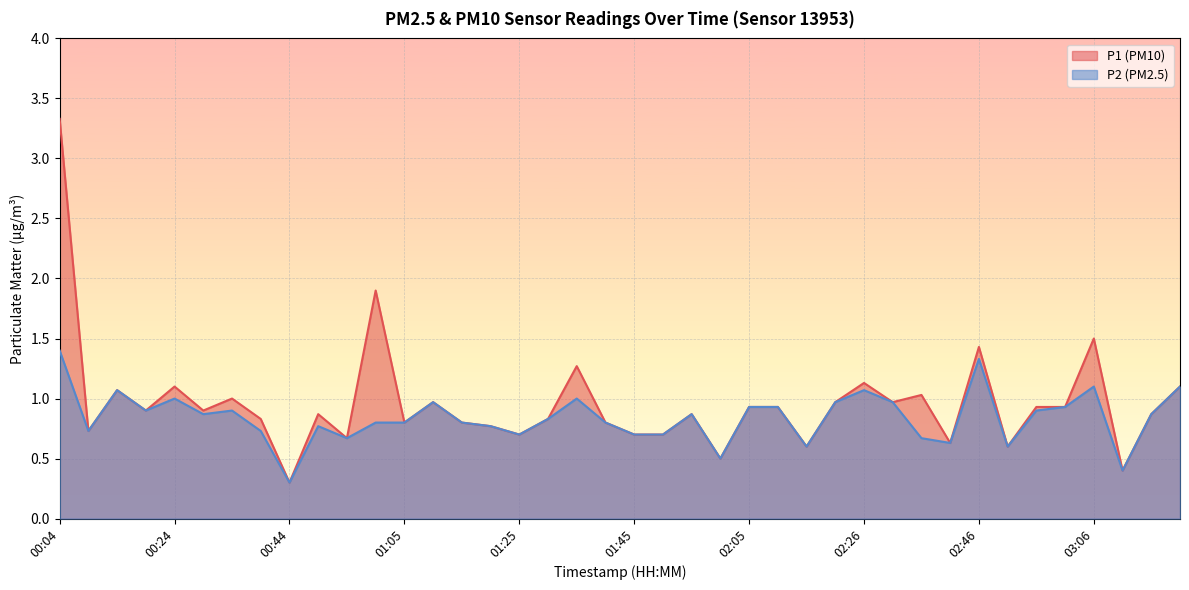

In P1, how many points are lower than both neighbors (excluding endpoints)?

13